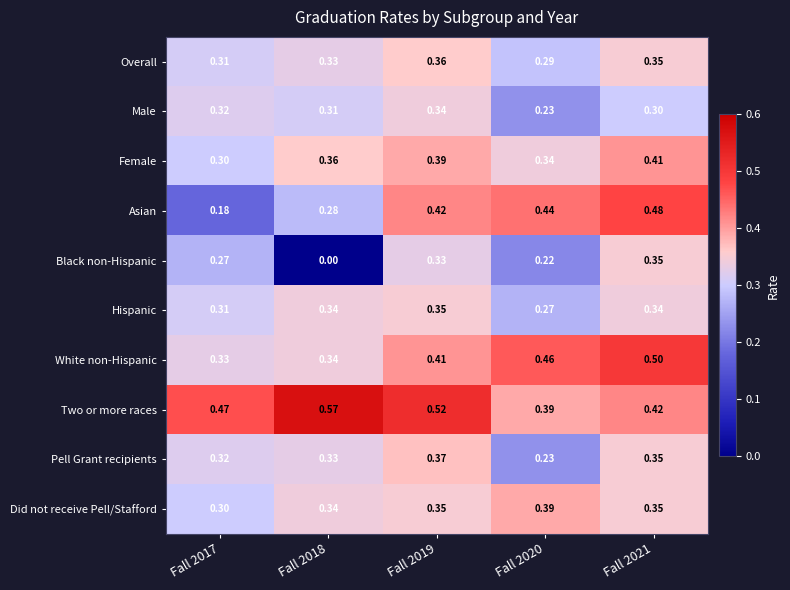

Which series changed the most between Fall 2017 and Fall 2018?

Black non-Hispanic